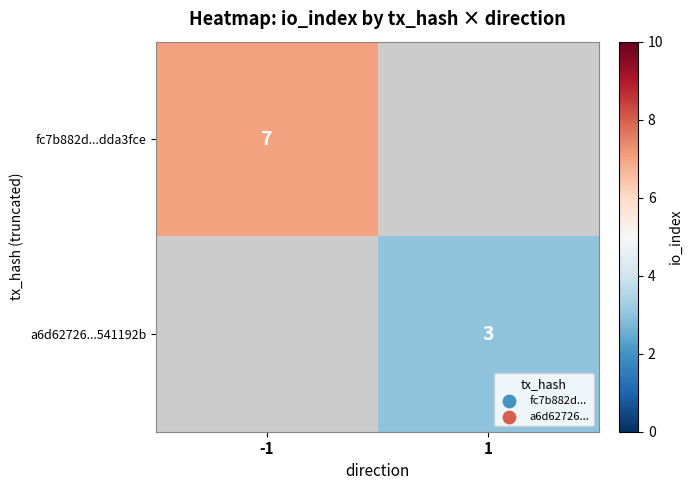

The a6d62726...541192b series shows 3 at 1. True or false?

True